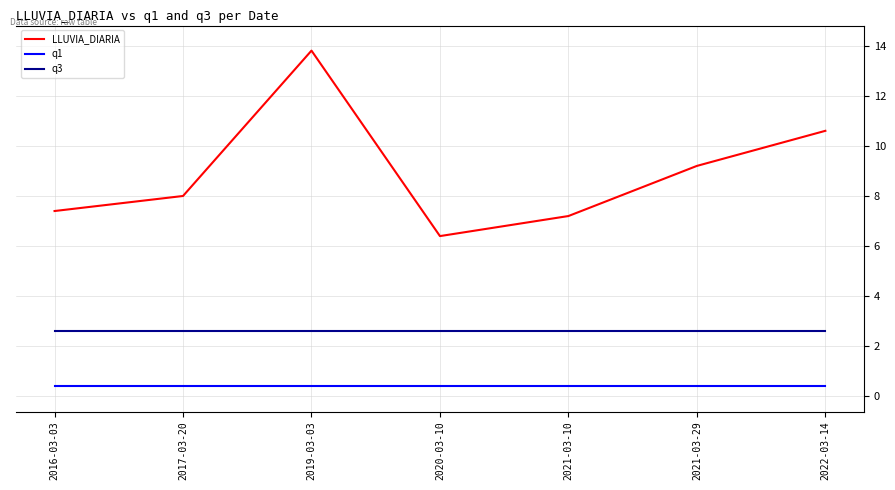

The q3 series shows 4.1 at 2020-03-10. True or false?

False